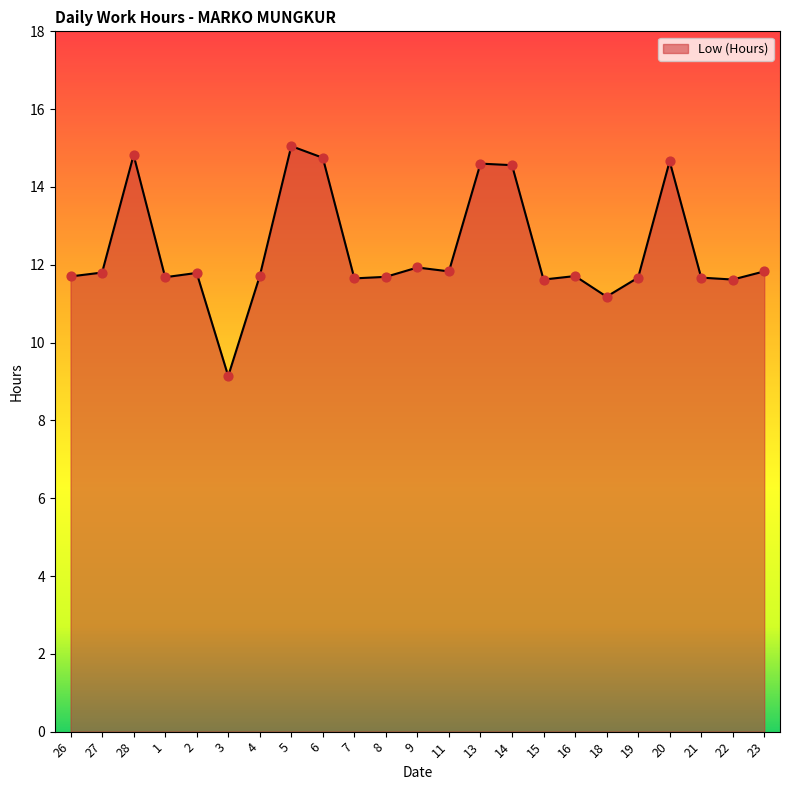

Approximately how many times larger is the value at 21 compared to 5?

0.8